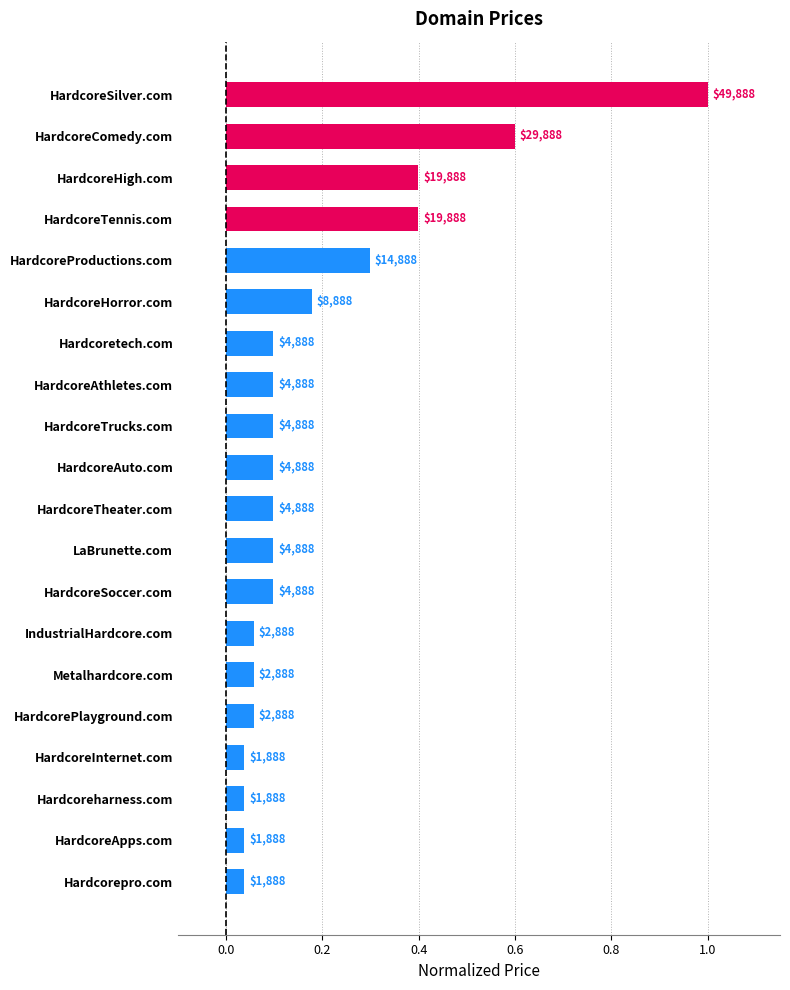

True or false: the data shows 0.0 at HardcoreInternet.com.

False